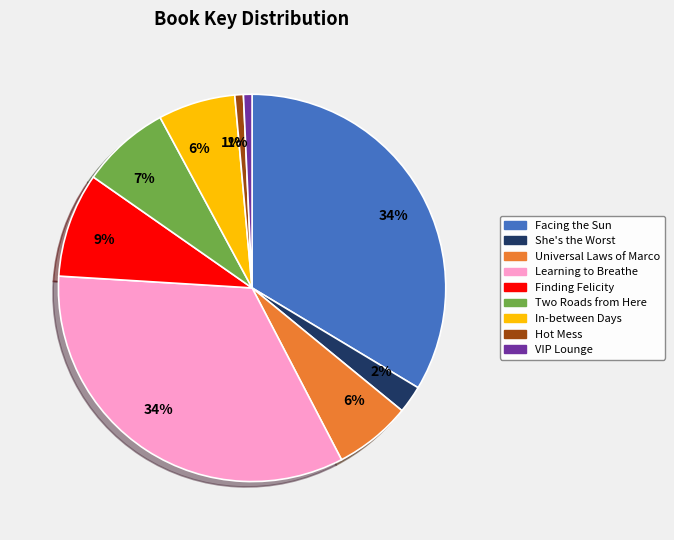

Is there any slice that represents more than half of the pie?

No